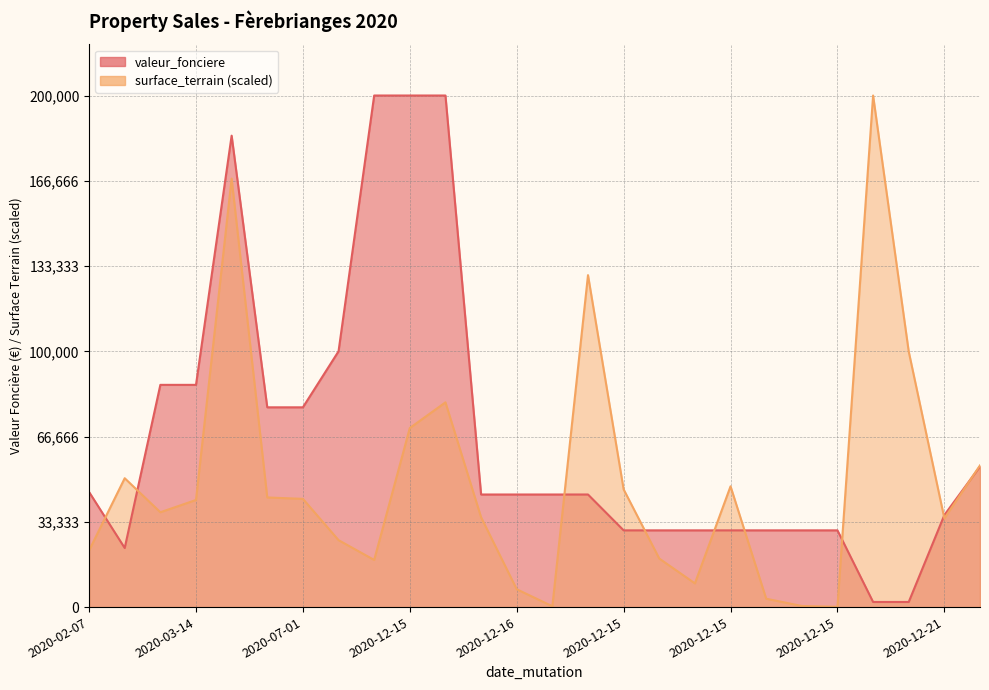

True or false: valeur_fonciere and surface_terrain intersect in this chart.

True